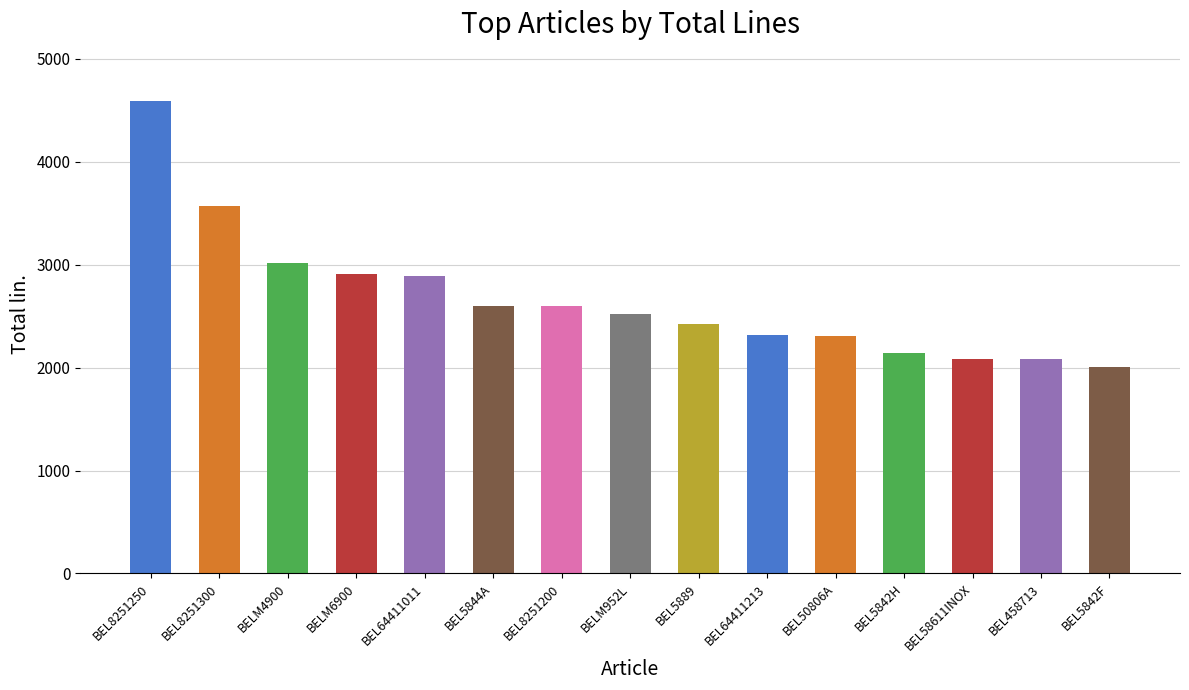

How many data points are less than 2520?

7